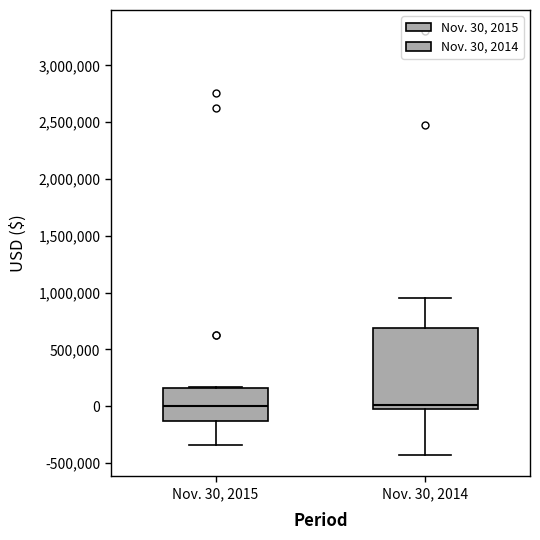

Reading left to right, transcribe this box plot: for each box, give where its median line is, the range the box spans, and where its two whiskers end, as read against the y-axis. The values are not printed on the chart, so give them approximately, as read against the axis.

Nov. 30, 2015: median 0, box -150000 to 150000, whiskers -350000 to 150000
Nov. 30, 2014: median 0, box -50000 to 700000, whiskers -450000 to 950000